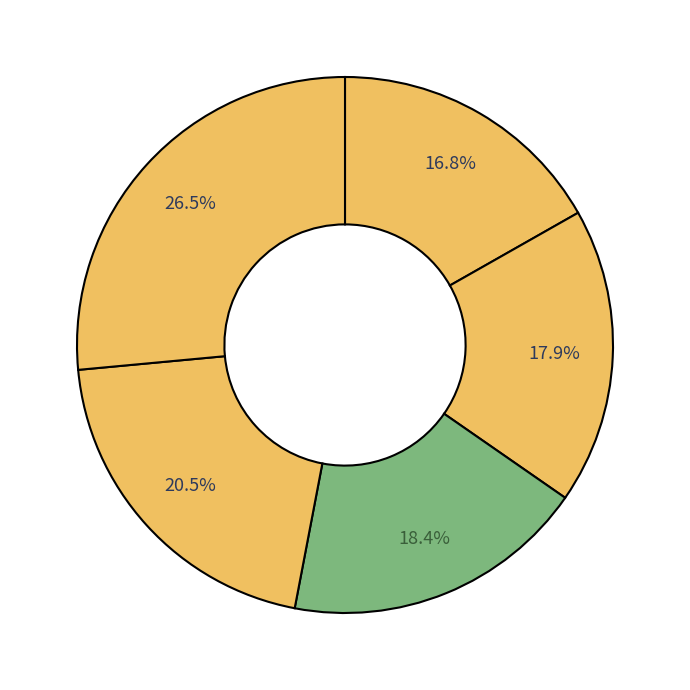

Is there a majority slice in this chart?

No